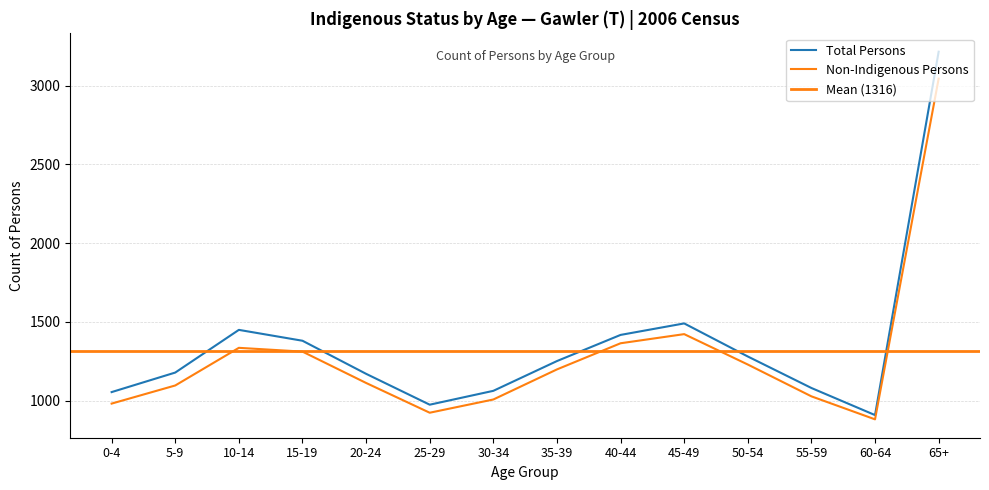

List the labels in order of Non-Indigenous Persons value, largest first.

65+, 45-49, 40-44, 10-14, 15-19, 50-54, 35-39, 20-24, 5-9, 55-59, 30-34, 0-4, 25-29, 60-64